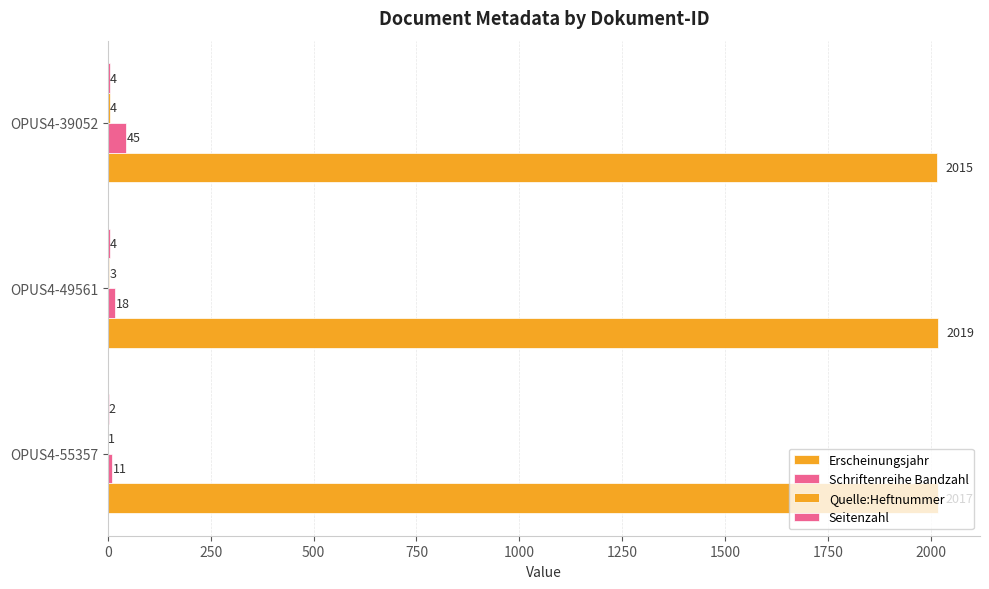

How many series are shown in this chart?

4